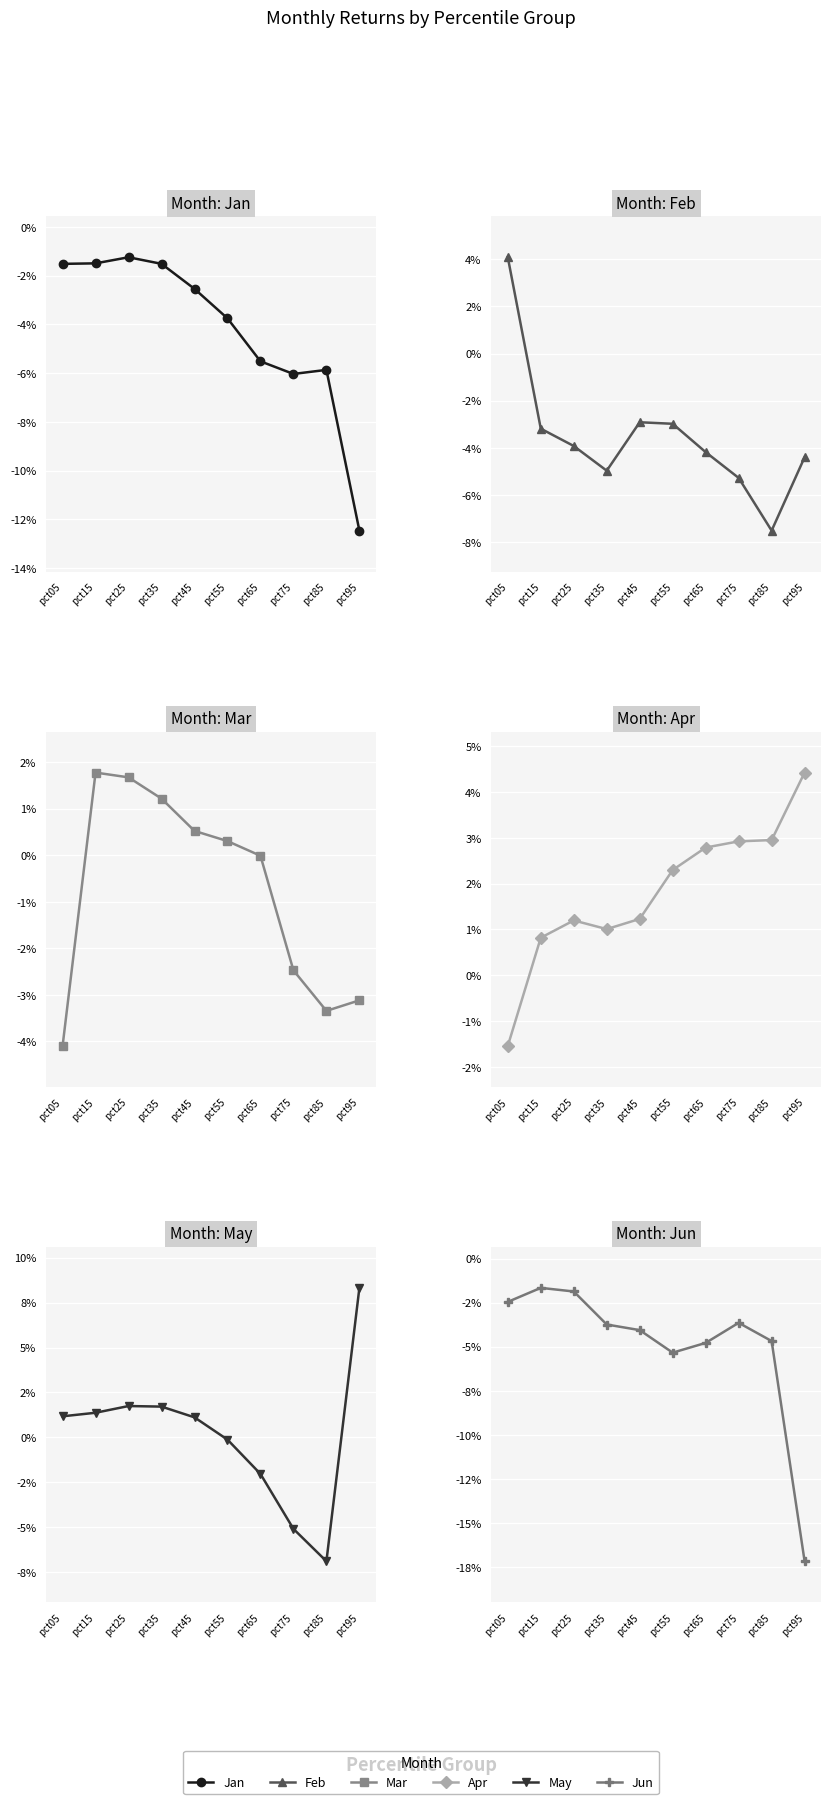

True or false: Feb has a value of -0.0 at pct55.

False